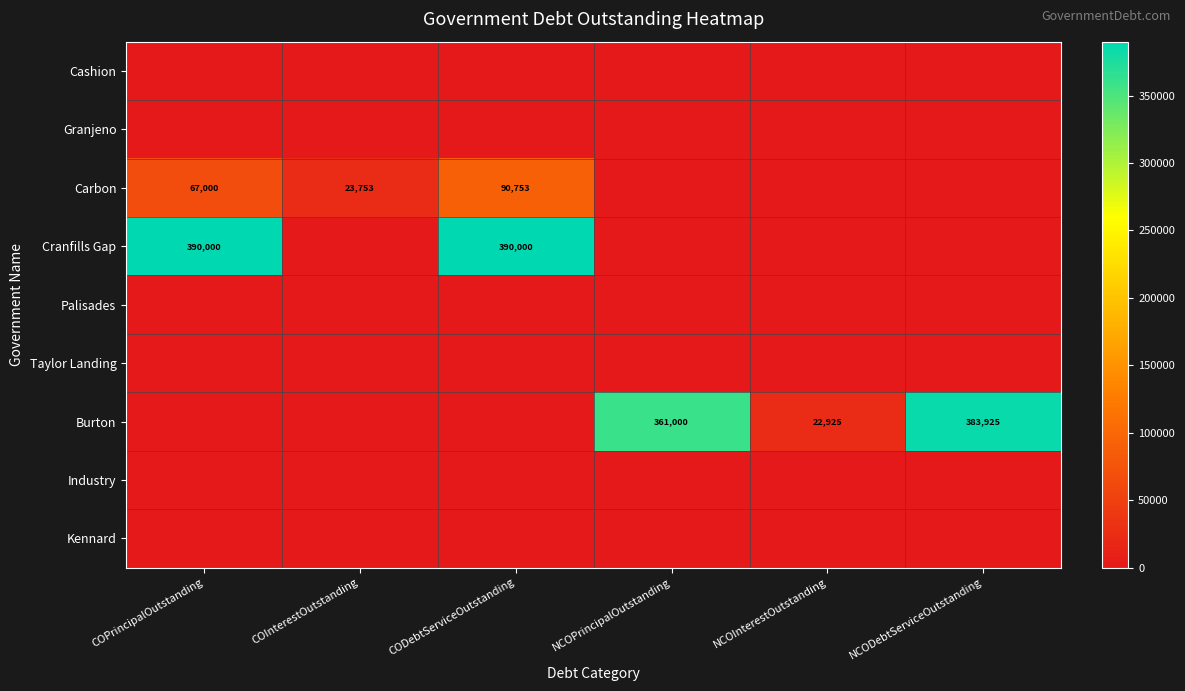

Between NCOPrincipalOutstanding and CODebtServiceOutstanding, which is larger?

NCOPrincipalOutstanding